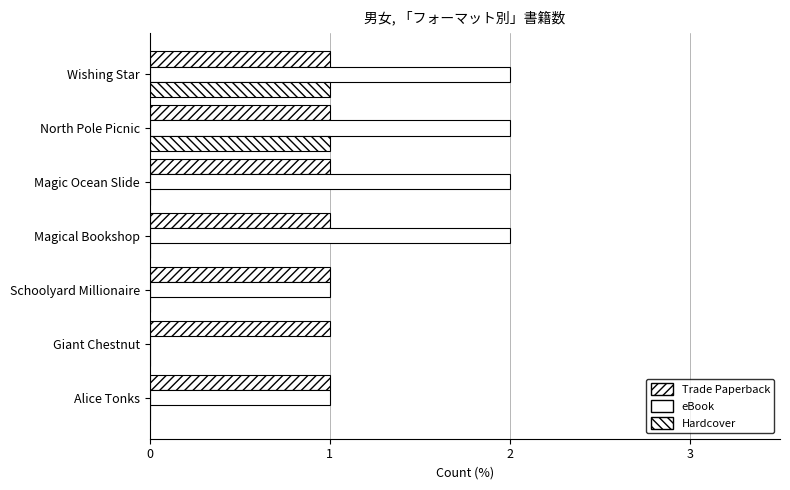

What is the sum of all eBook values?

10.0